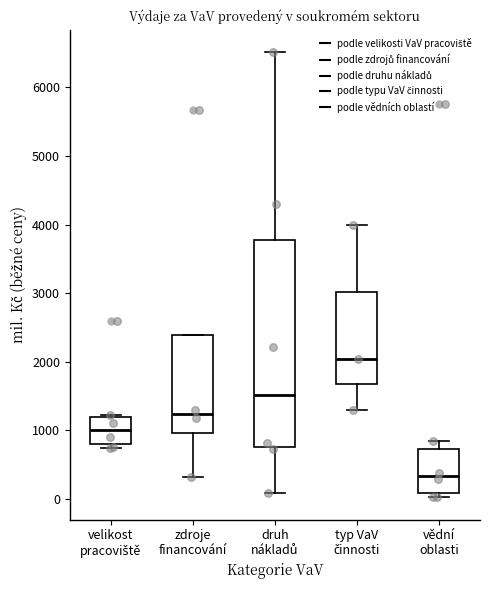

Comparing the boxes themselves (not the whiskers), which one is the tallest?

druh nákladů